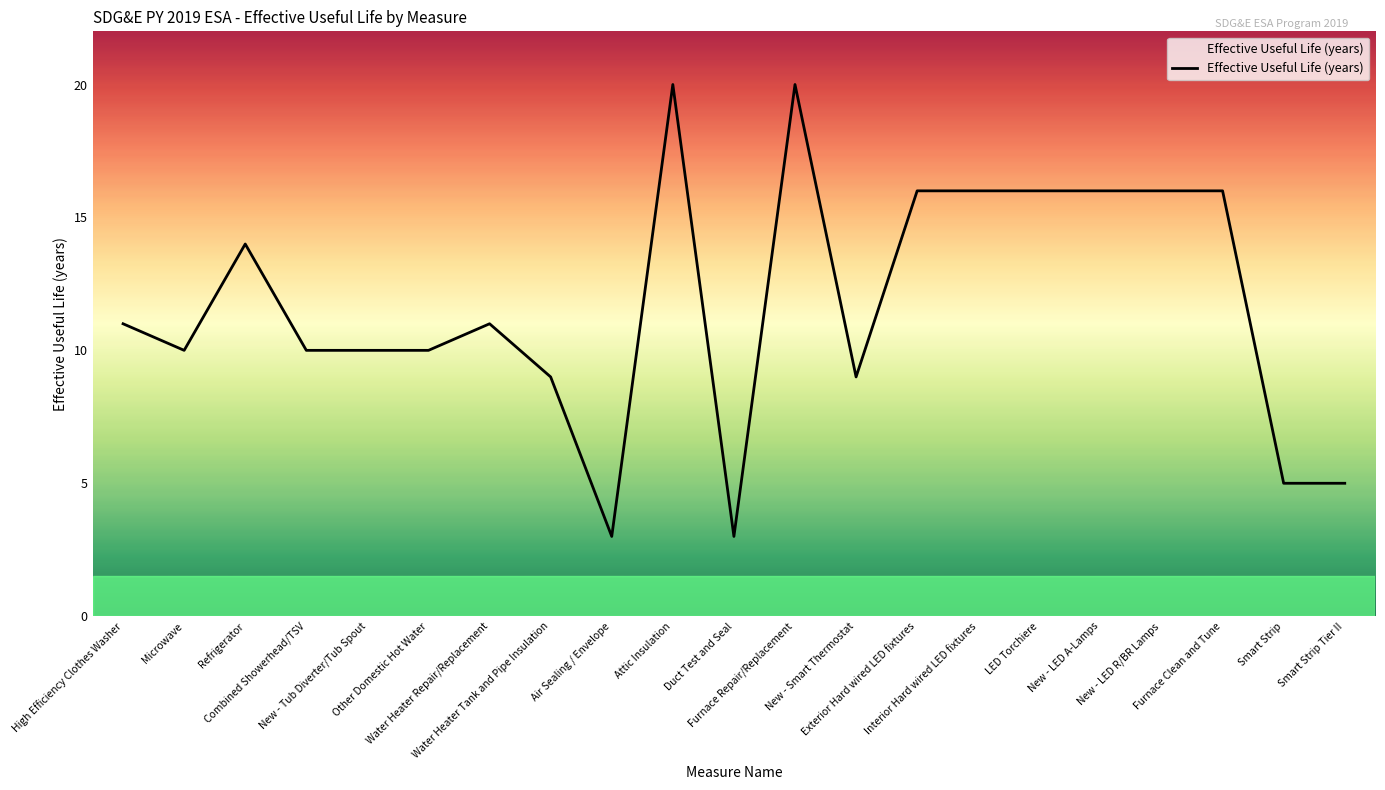

What is the value of the 8th point from the left?

9